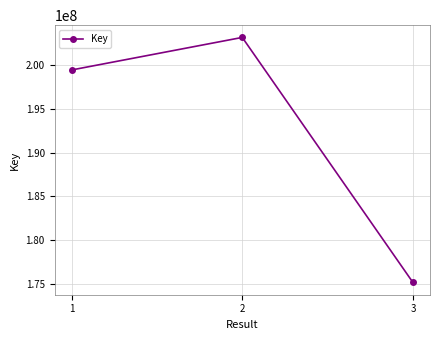

Does the chart display data point markers on the line(s)?

Yes